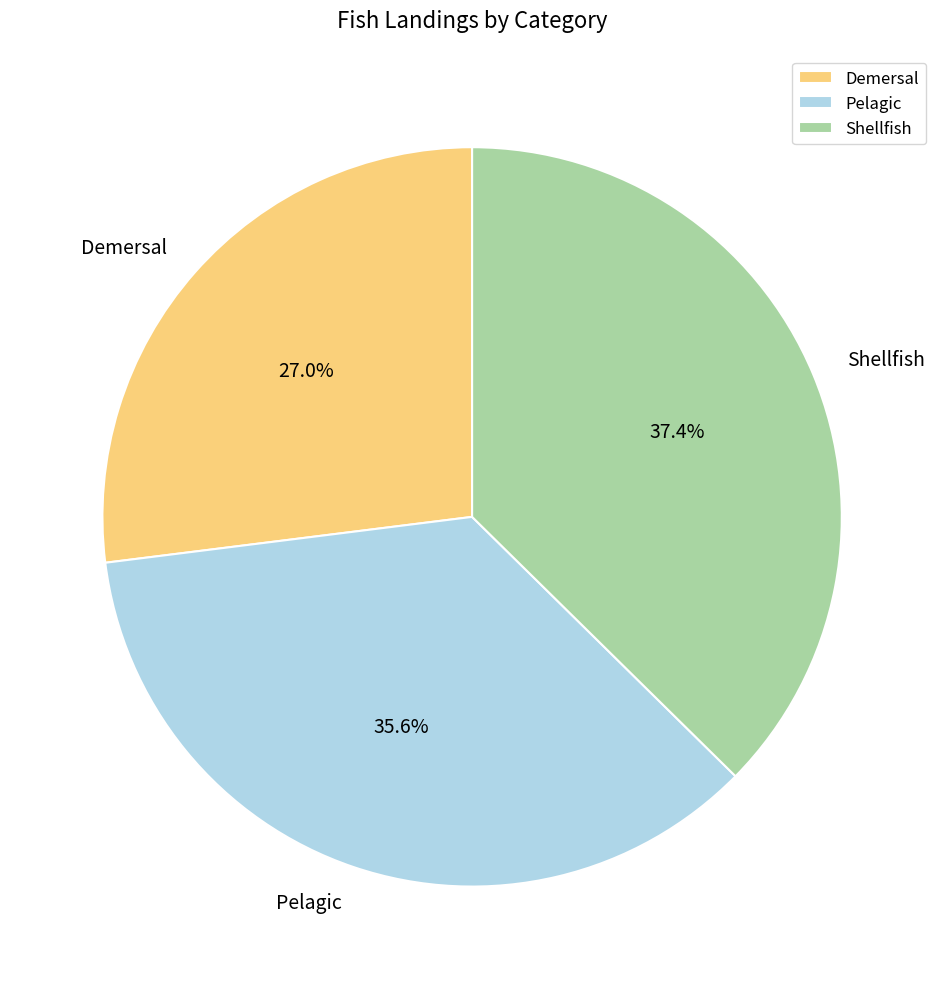

Does Shellfish represent more than half of the total?

No